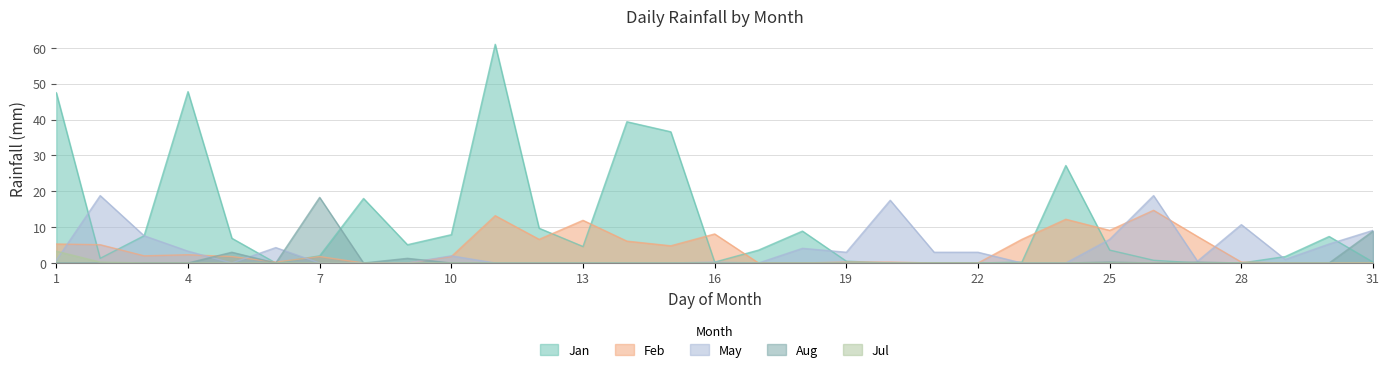

What are all the series names shown in the legend?

Jan, Feb, May, Aug, Jul